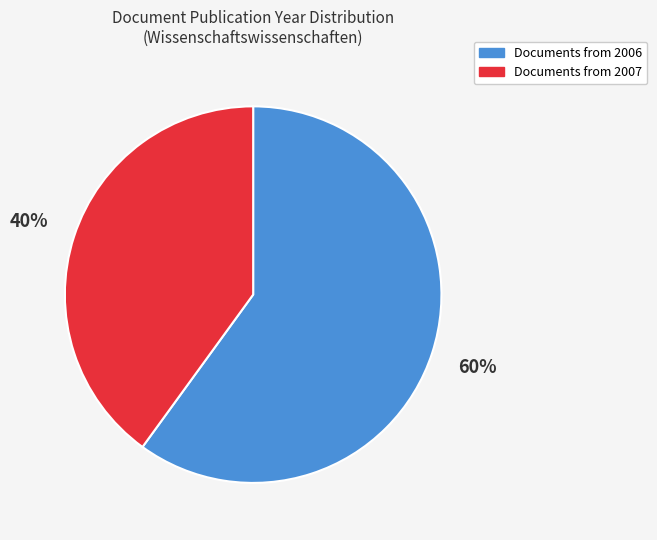

Is there any slice that represents more than half of the pie?

Yes